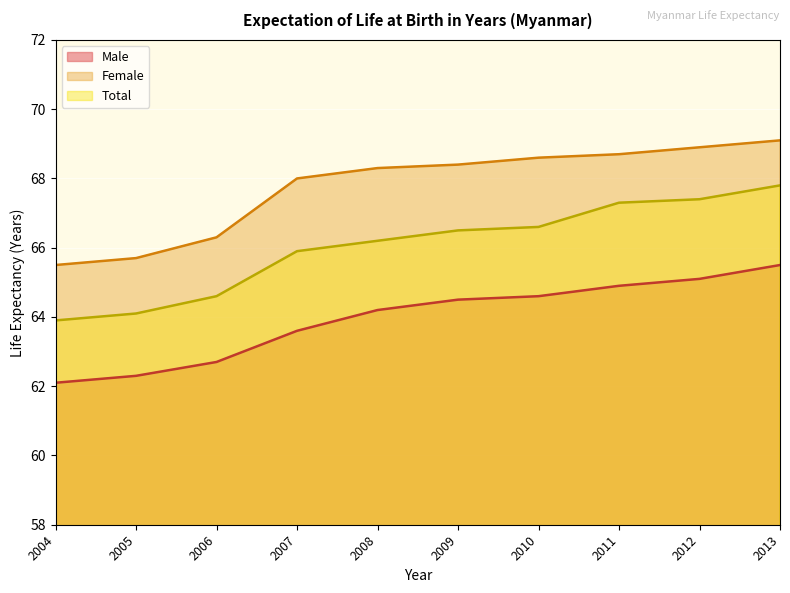

At how many categories does at least one series exceed 67?

7